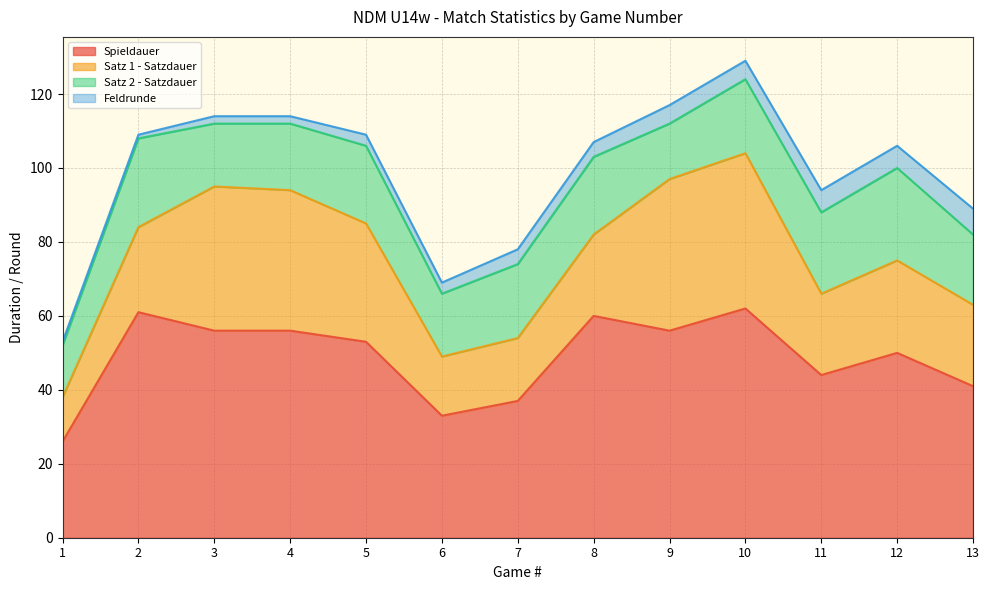

Is the value of Spieldauer at 3 greater than the value of Feldrunde at 6?

Yes